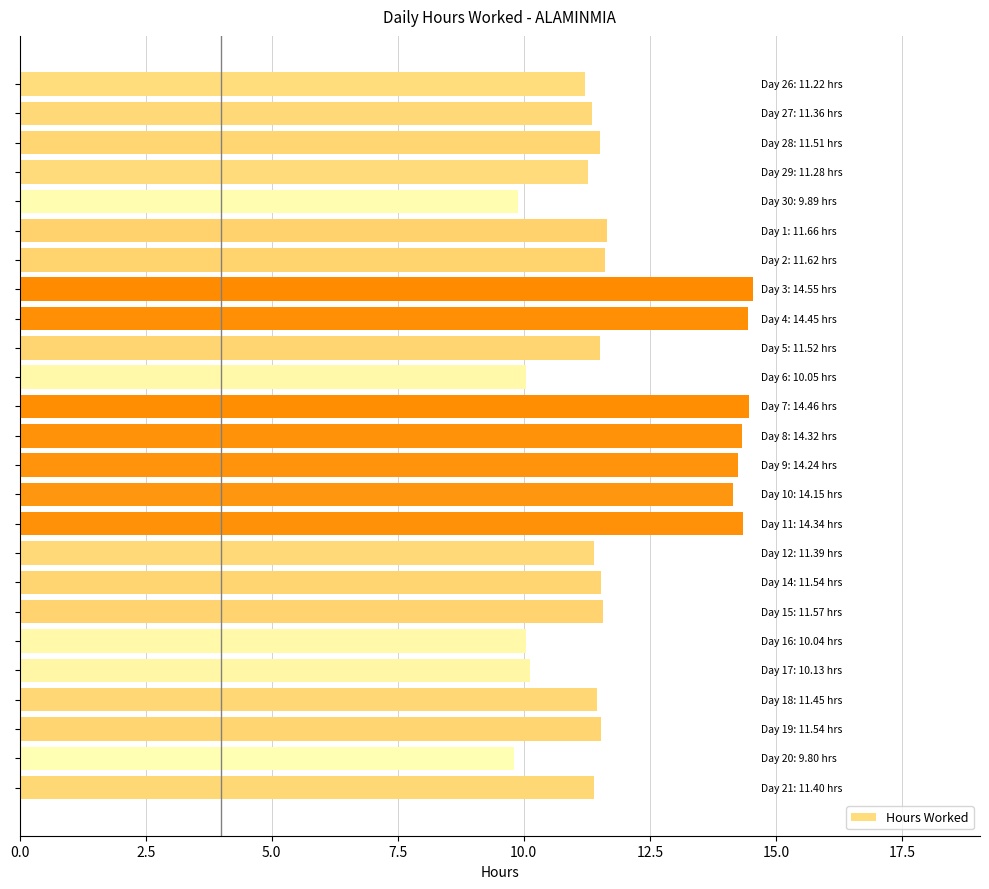

What is the maximum value shown in the chart?

14.6